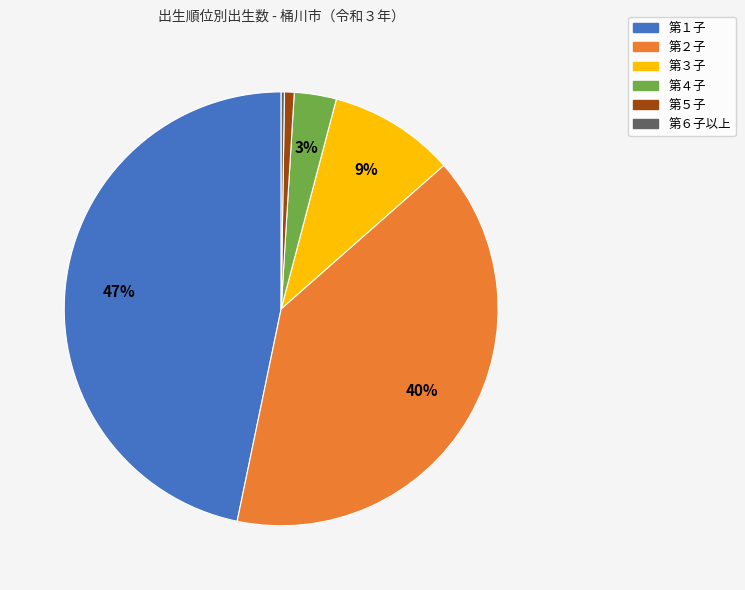

To the nearest percent, what is the difference between the 第５子 and 第４子 slice percentages?

2%